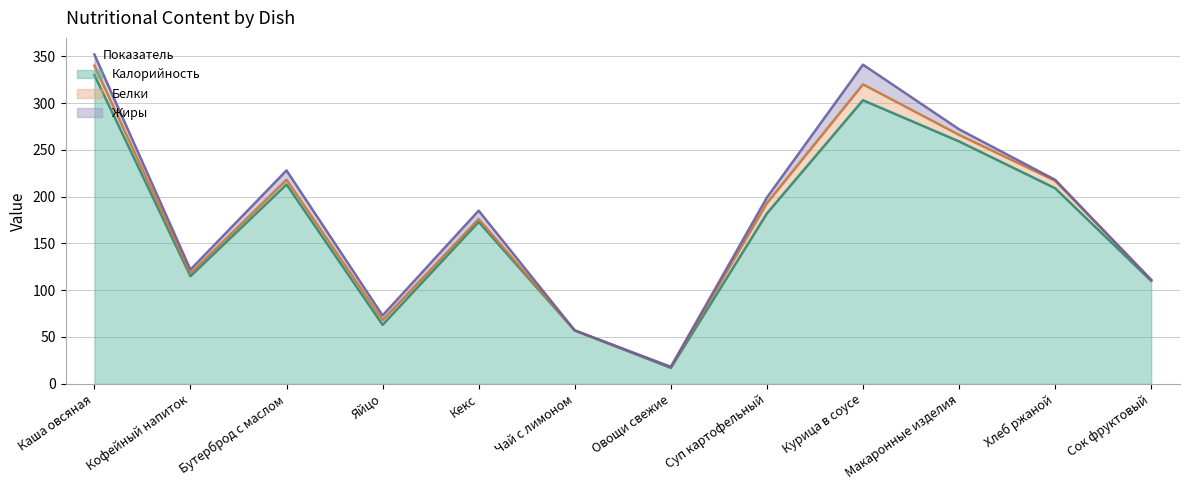

How many values in the Белки series exceed 5?

5